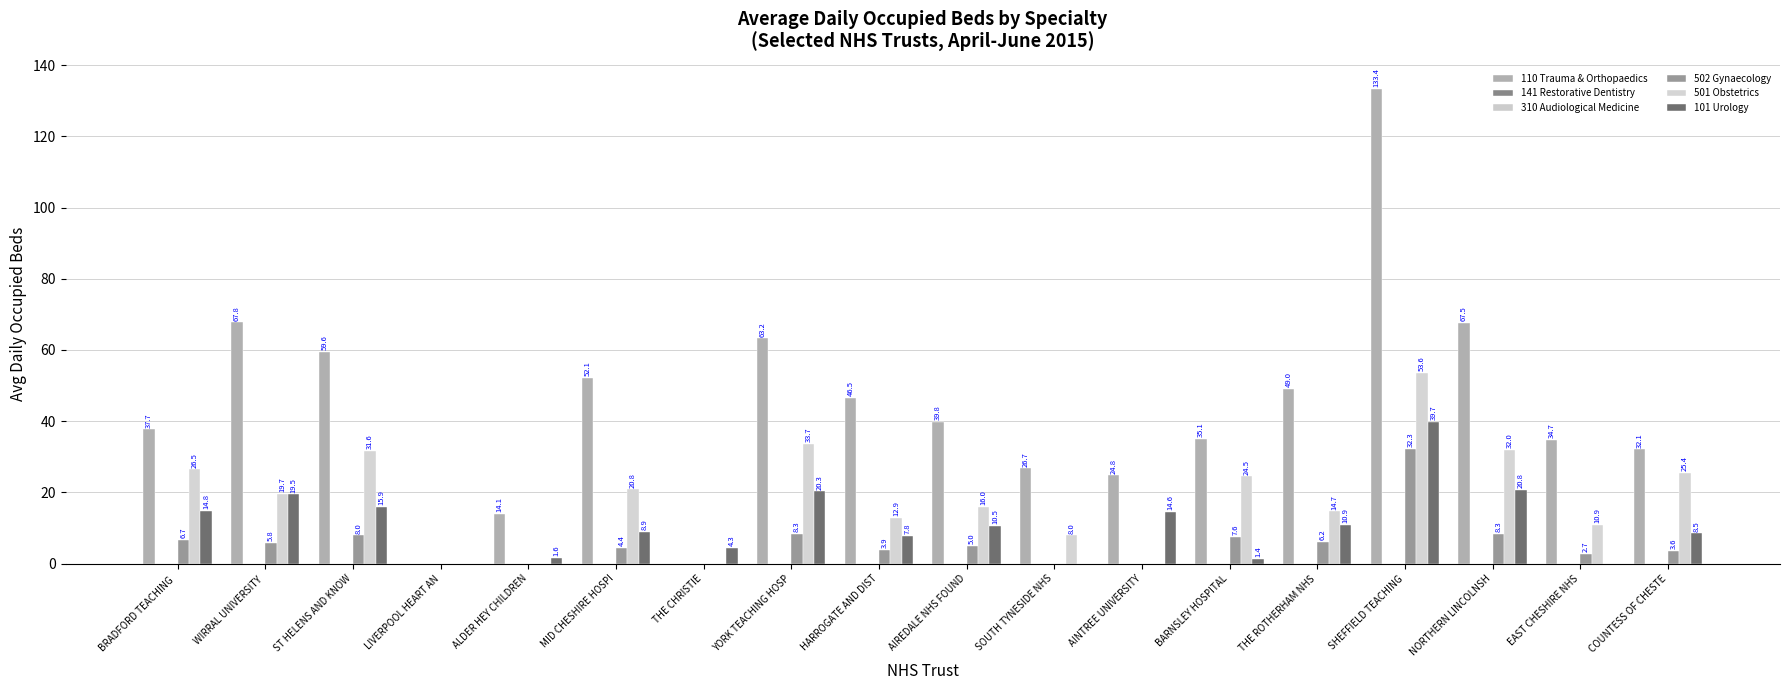

Reading left to right, list all the values displayed in this chart.

110 Trauma & Orthopaedics: 37.7	67.8	59.6	0.0	14.1	52.1	0.0	63.2	46.5	39.8	26.7	24.8	35.1	49.0	133.4	67.5	34.7	32.1
141 Restorative Dentistry: 0.0	0.0	0.0	0.0	0.0	0.0	0.0	0.0	0.0	0.0	0.0	0.0	0.0	0.0	0.0	0.0	0.0	0.0
310 Audiological Medicine: 0.0	0.0	0.0	0.0	0.0	0.0	0.0	0.0	0.0	0.0	0.0	0.0	0.0	0.0	0.0	0.0	0.0	0.0
502 Gynaecology: 6.7	5.8	8.0	0.0	0.0	4.4	0.0	8.3	3.9	5.0	0.0	0.0	7.6	6.2	32.3	8.3	2.7	3.6
501 Obstetrics: 26.5	19.7	31.6	0.0	0.0	20.8	0.0	33.7	12.9	16.0	8.0	0.0	24.5	14.7	53.6	32.0	10.9	25.4
101 Urology: 14.8	19.5	15.9	0.0	1.6	8.9	4.3	20.3	7.8	10.5	0.0	14.6	1.4	10.9	39.7	20.8	0.0	8.5